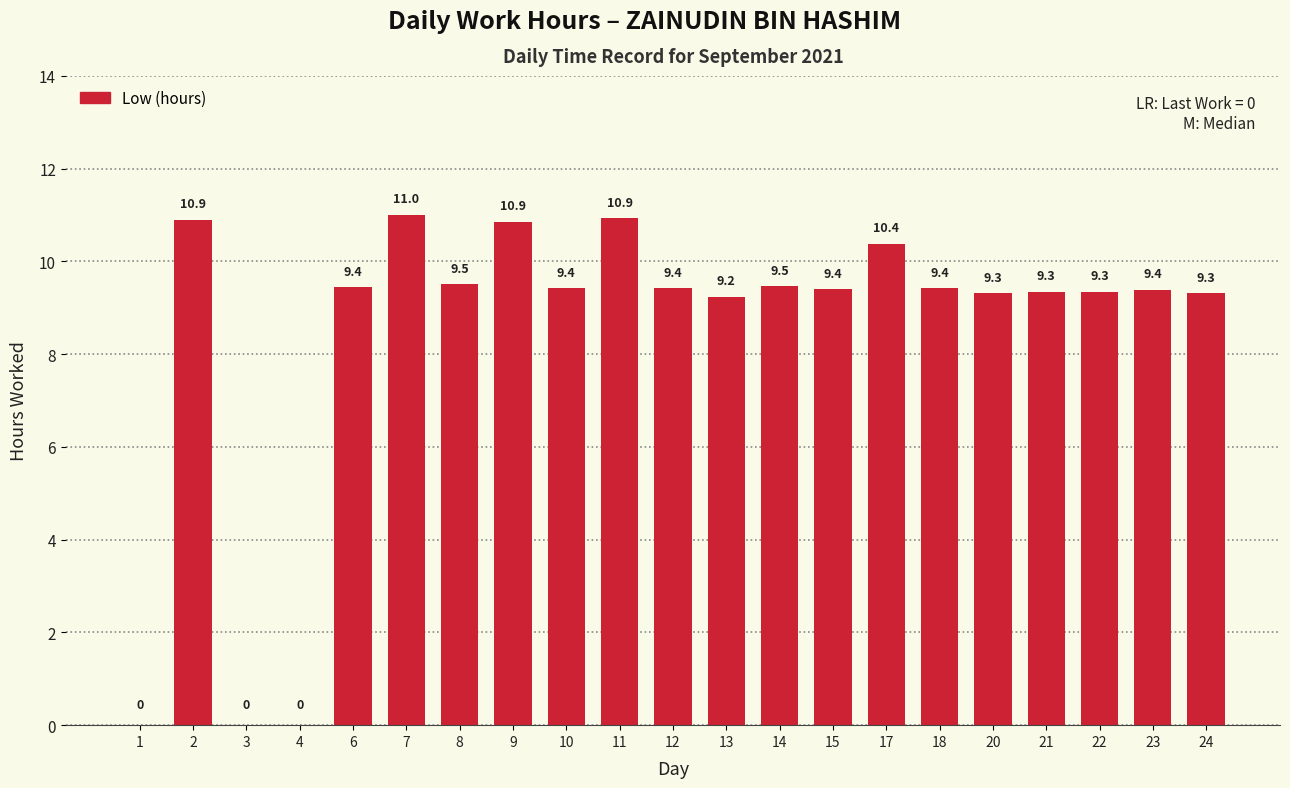

The chart shows a value of 4.4 at 20. True or false?

False